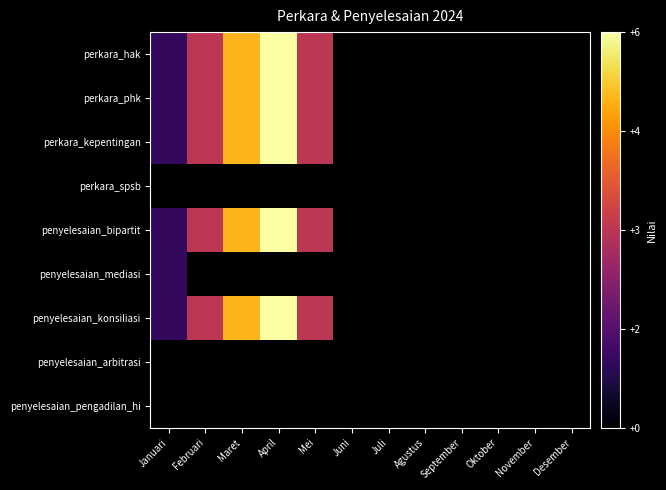

Reading left to right, extract all data points from this chart.

perkara_hak: Januari=1	Februari=3	Maret=5	April=6	Mei=3	Juni=0	Juli=0	Agustus=0	September=0	Oktober=0	November=0	Desember=0
perkara_phk: Januari=1	Februari=3	Maret=5	April=6	Mei=3	Juni=0	Juli=0	Agustus=0	September=0	Oktober=0	November=0	Desember=0
perkara_kepentingan: Januari=1	Februari=3	Maret=5	April=6	Mei=3	Juni=0	Juli=0	Agustus=0	September=0	Oktober=0	November=0	Desember=0
perkara_spsb: Januari=0	Februari=0	Maret=0	April=0	Mei=0	Juni=0	Juli=0	Agustus=0	September=0	Oktober=0	November=0	Desember=0
penyelesaian_bipartit: Januari=1	Februari=3	Maret=5	April=6	Mei=3	Juni=0	Juli=0	Agustus=0	September=0	Oktober=0	November=0	Desember=0
penyelesaian_mediasi: Januari=1	Februari=0	Maret=0	April=0	Mei=0	Juni=0	Juli=0	Agustus=0	September=0	Oktober=0	November=0	Desember=0
penyelesaian_konsiliasi: Januari=1	Februari=3	Maret=5	April=6	Mei=3	Juni=0	Juli=0	Agustus=0	September=0	Oktober=0	November=0	Desember=0
penyelesaian_arbitrasi: Januari=0	Februari=0	Maret=0	April=0	Mei=0	Juni=0	Juli=0	Agustus=0	September=0	Oktober=0	November=0	Desember=0
penyelesaian_pengadilan_hi: Januari=0	Februari=0	Maret=0	April=0	Mei=0	Juni=0	Juli=0	Agustus=0	September=0	Oktober=0	November=0	Desember=0